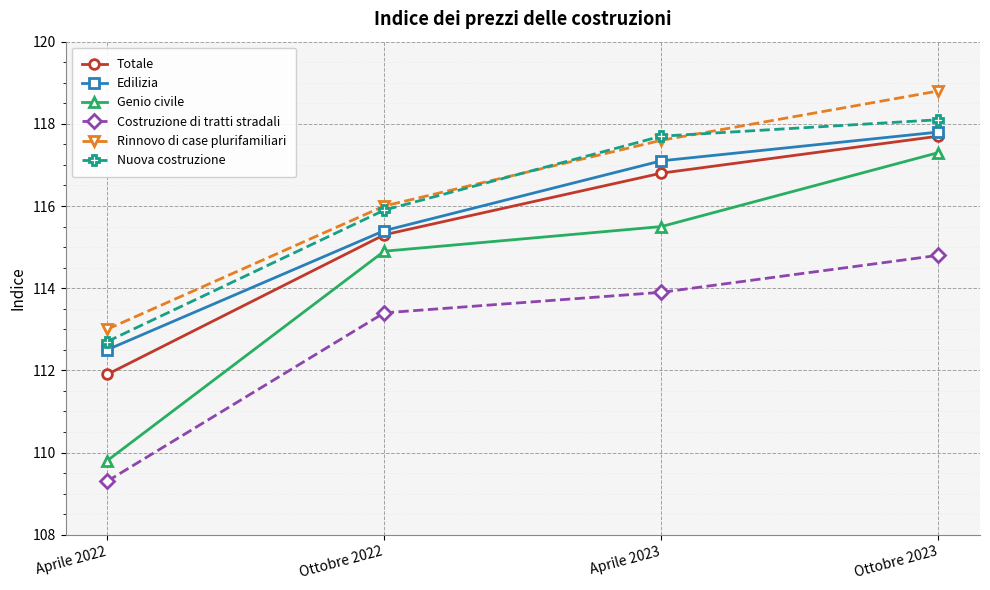

At which label does Genio civile first exceed 115?

Aprile 2023